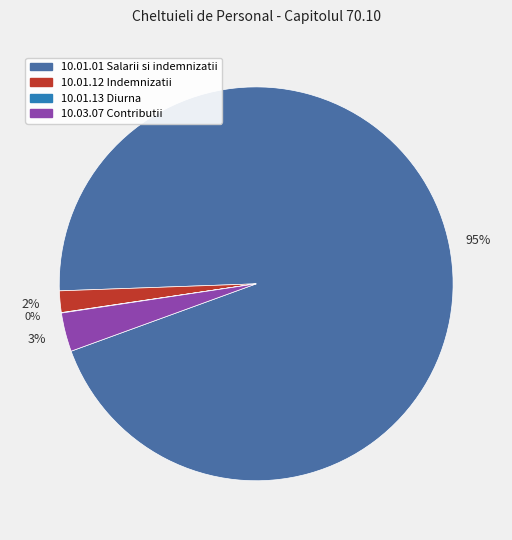

To the nearest percent, what is the difference between the largest and smallest slice percentages?

95%